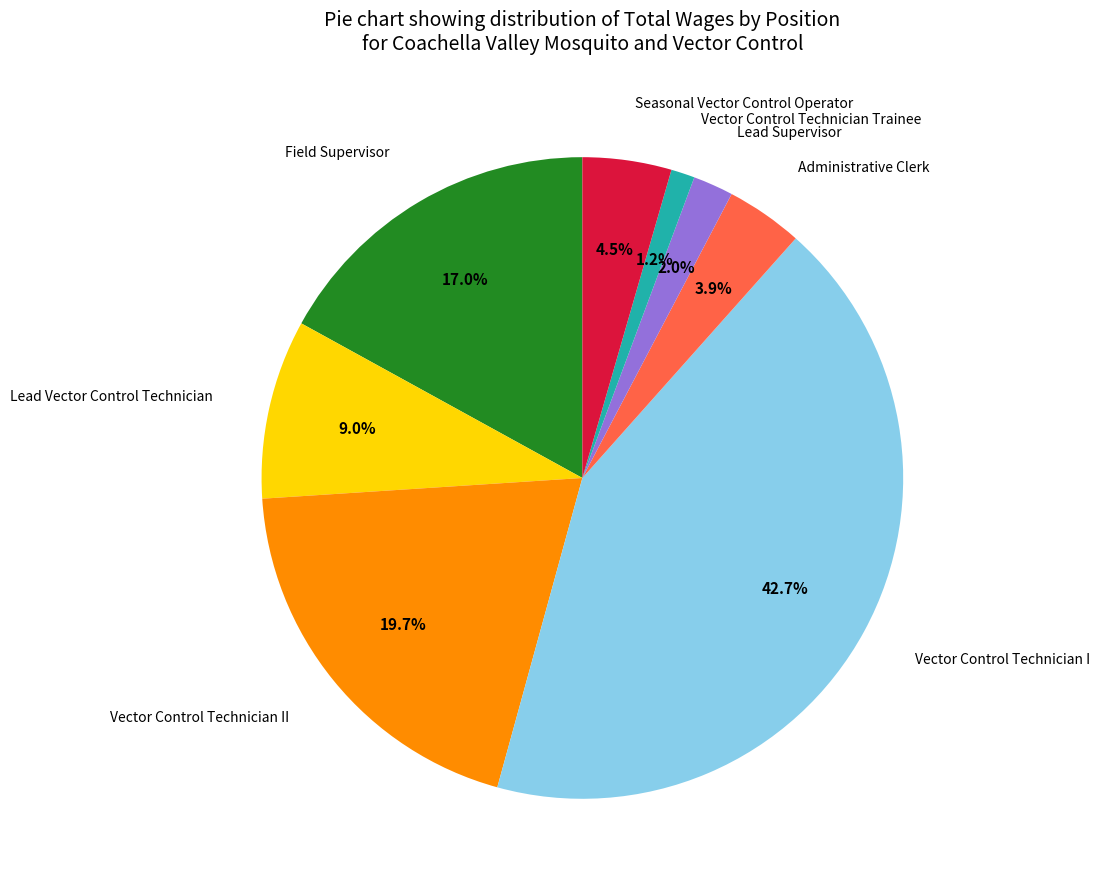

What percentage is the Lead Supervisor slice, to the nearest percent?

2%